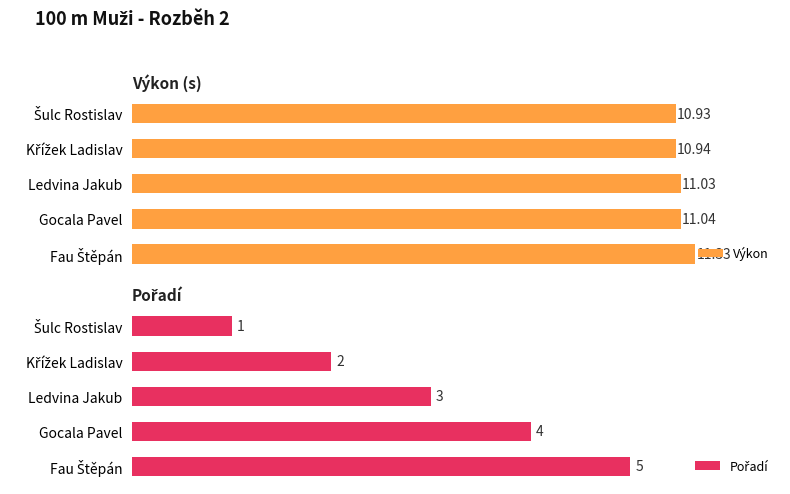

Where is Výkon nearest to the value 11?

Ledvina Jakub